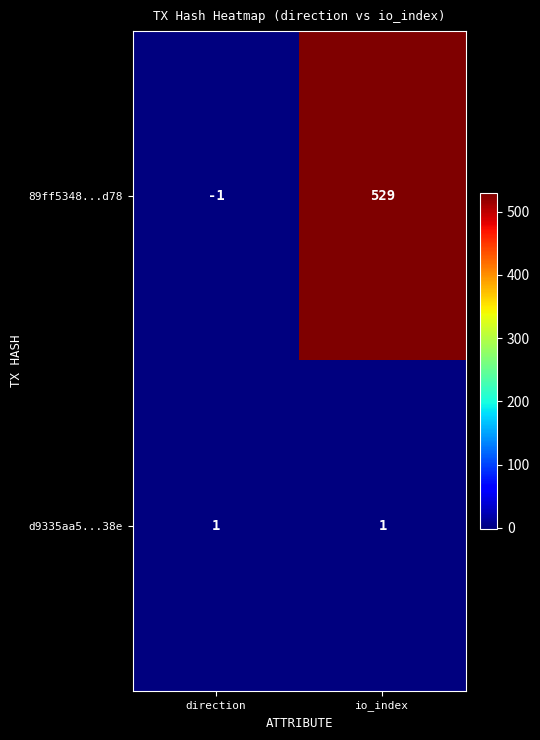

At which label is 89ff5348...d78 closest to 264?

direction